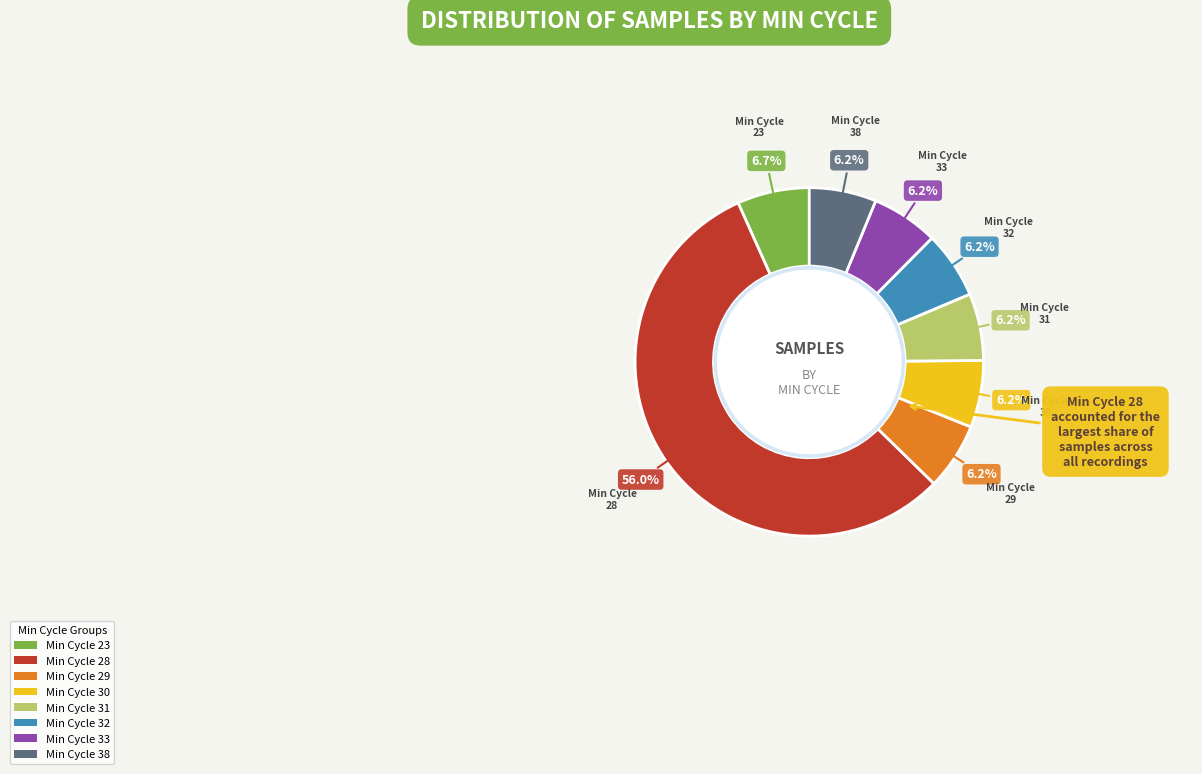

Is there a majority slice in this chart?

Yes